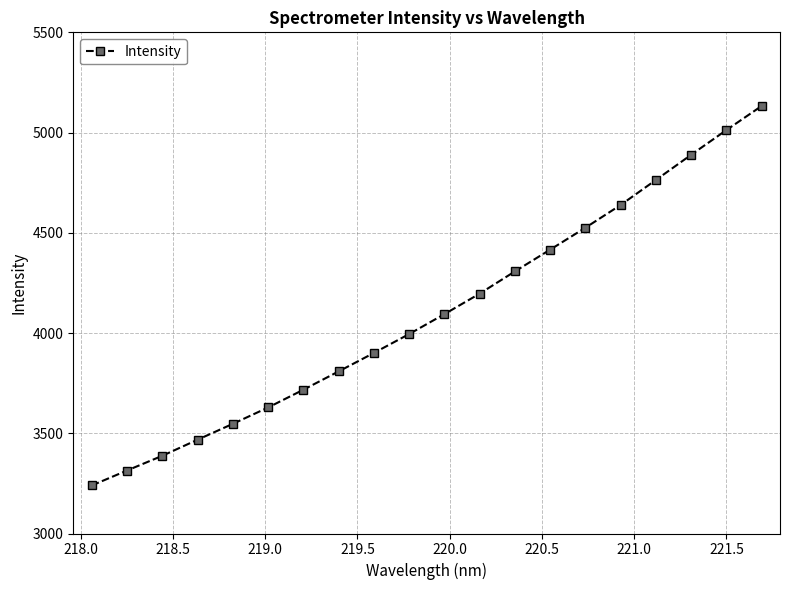

What is the difference between the maximum and second lowest values?

1818.1